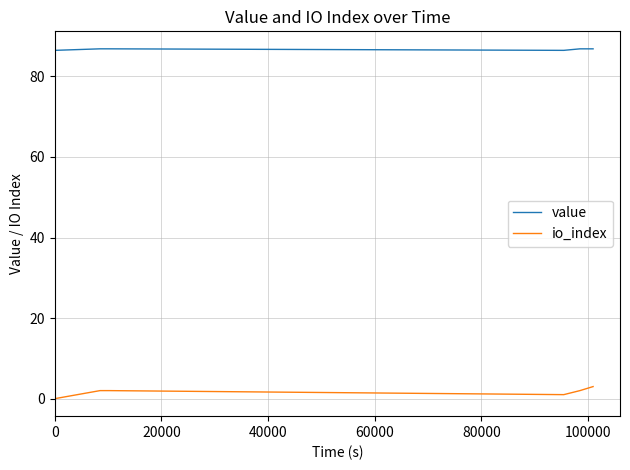

What is the sum of all value values?

520.3